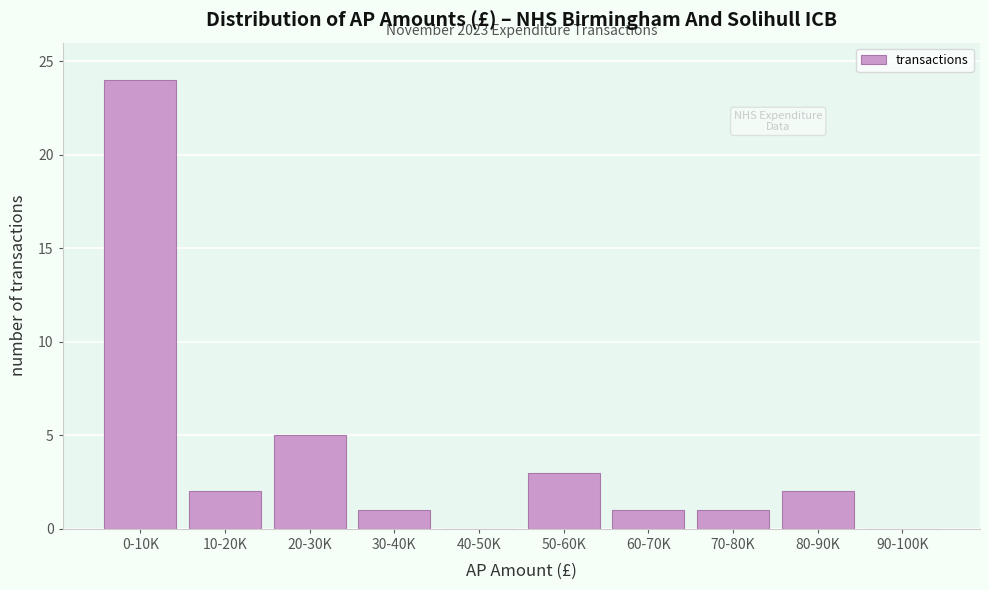

Reading left to right, what are all the values shown in this chart?

0-10K=24	10-20K=2	20-30K=5	30-40K=1	40-50K=0	50-60K=3	60-70K=1	70-80K=1	80-90K=2	90-100K=0